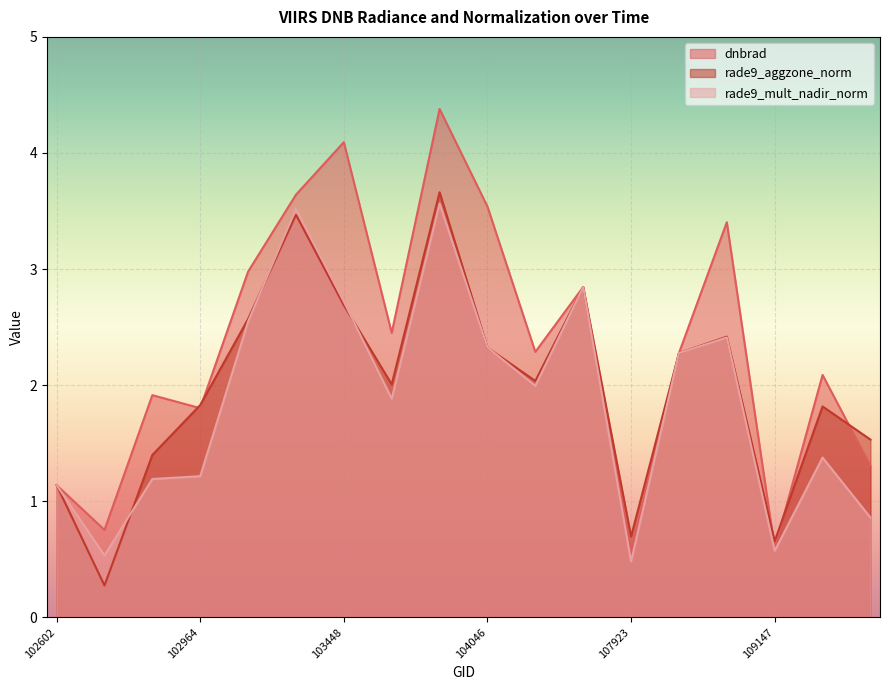

At which category is the sum across all series the highest?

103811